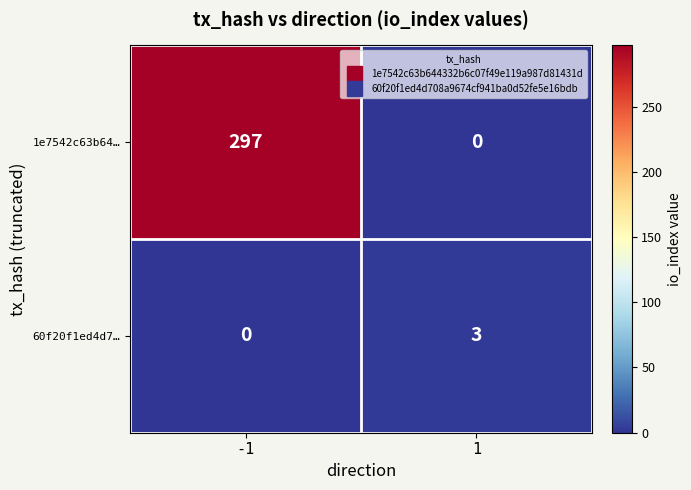

Is the value of 1e7542c63b64… at -1 greater than the value of 60f20f1ed4d7… at 1?

Yes